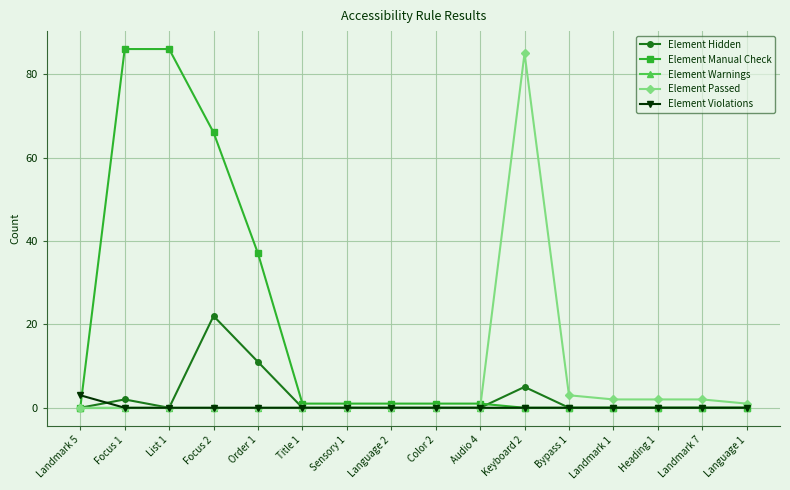

What is the highest value of the Element Manual Check series?

86